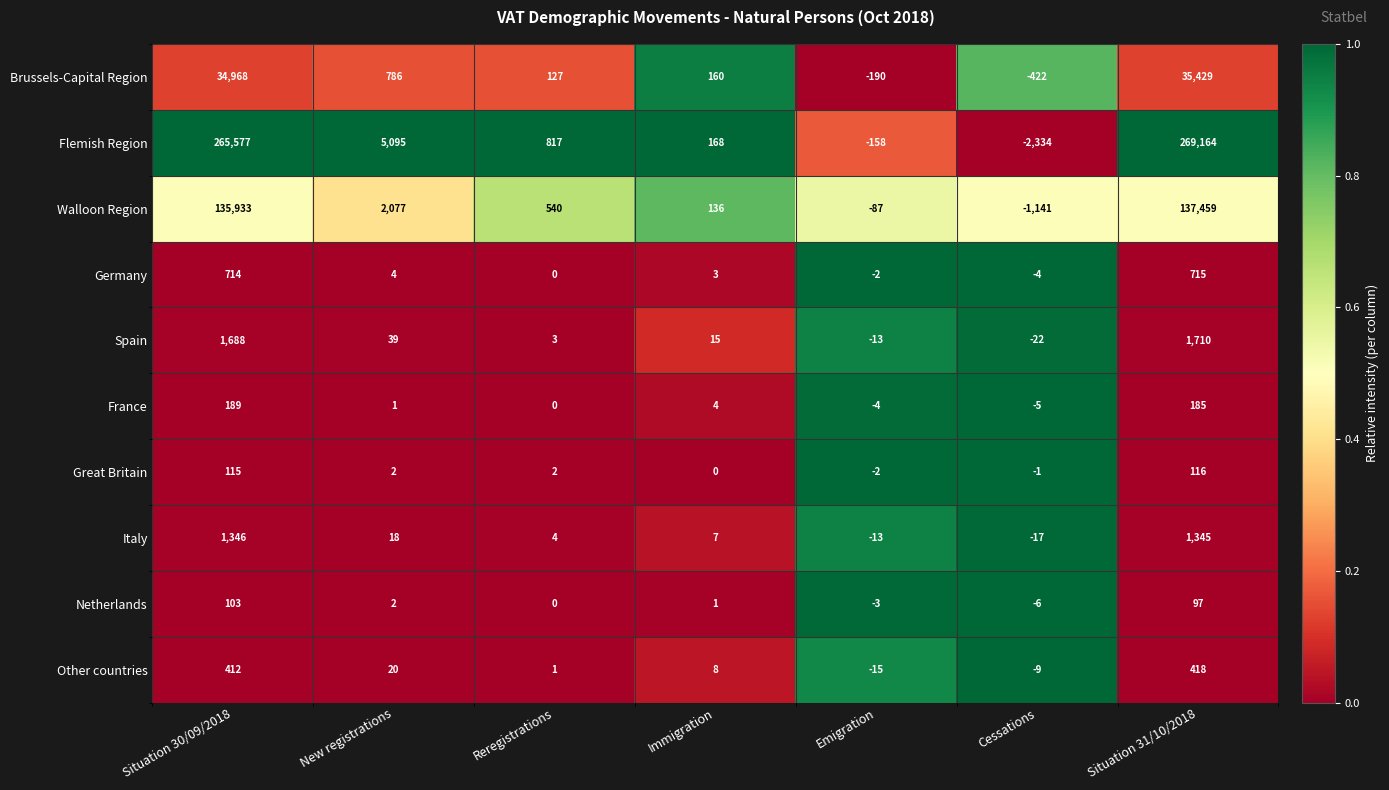

At Situation 31/10/2018, list the series in order from smallest to largest.

Netherlands, Great Britain, France, Other countries, Germany, Italy, Spain, Brussels-Capital Region, Walloon Region, Flemish Region